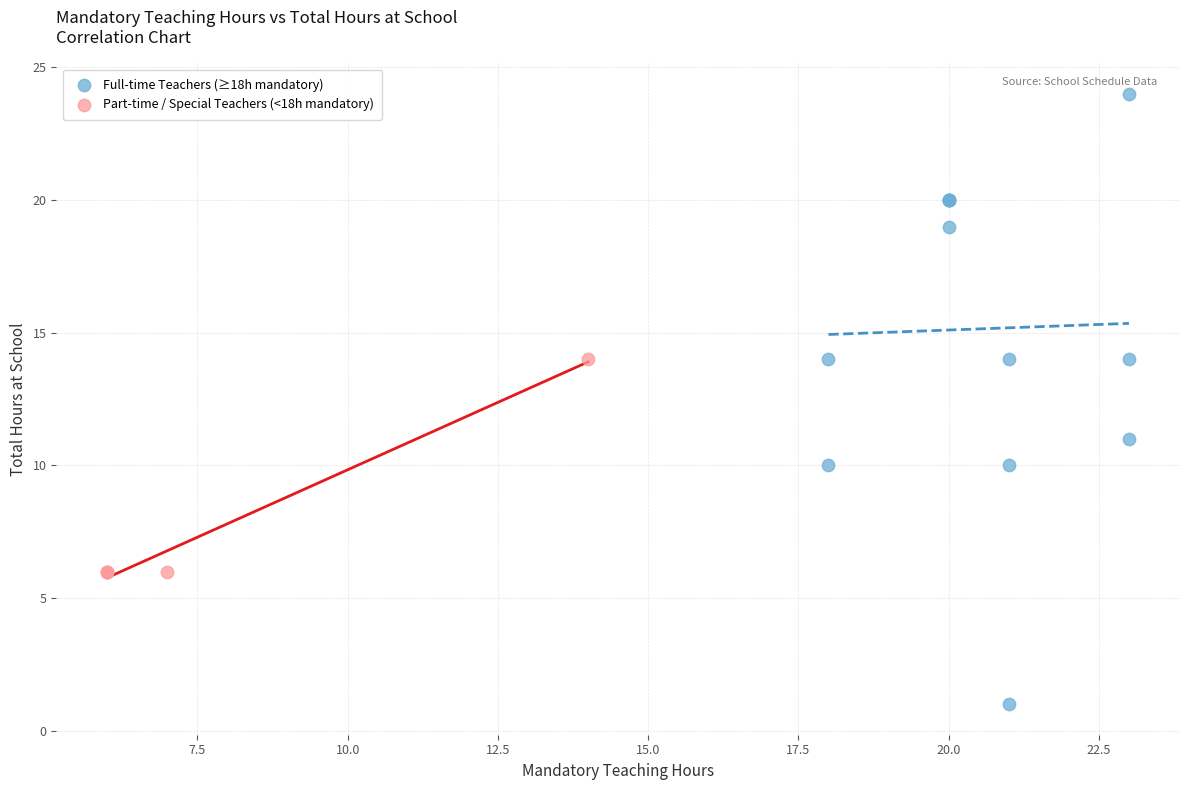

Which series has the largest Y range (max minus min)?

Full-time Teachers (≥18h mandatory)